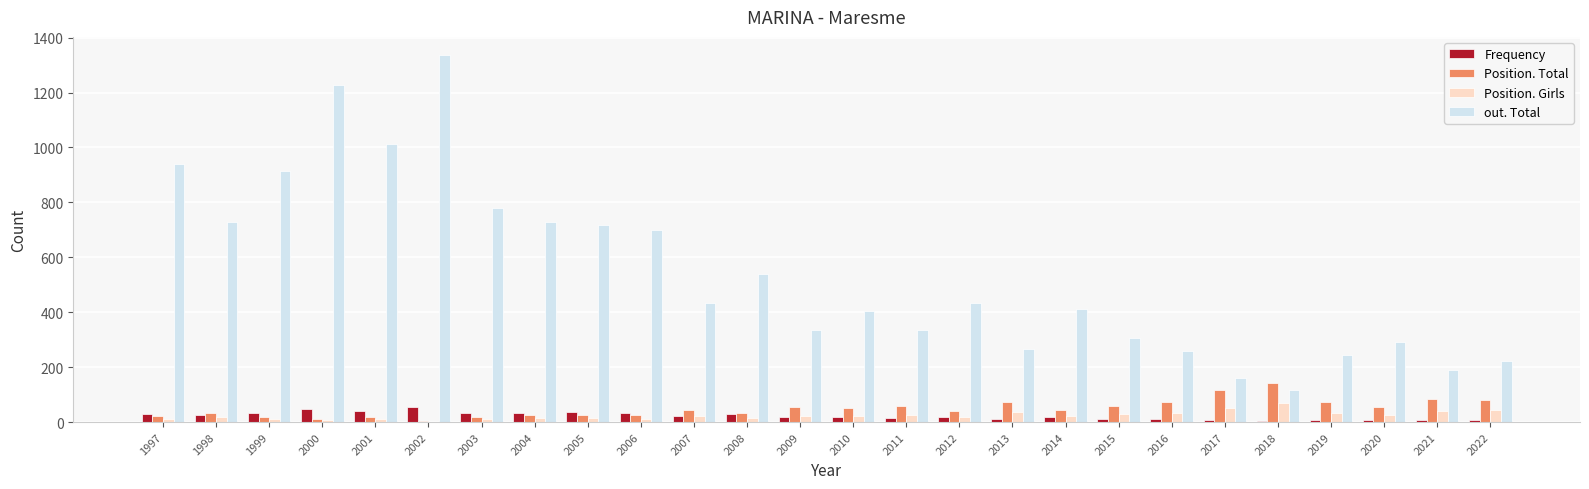

What is the sum of the Position. Total values at 2013 and 2021?

156